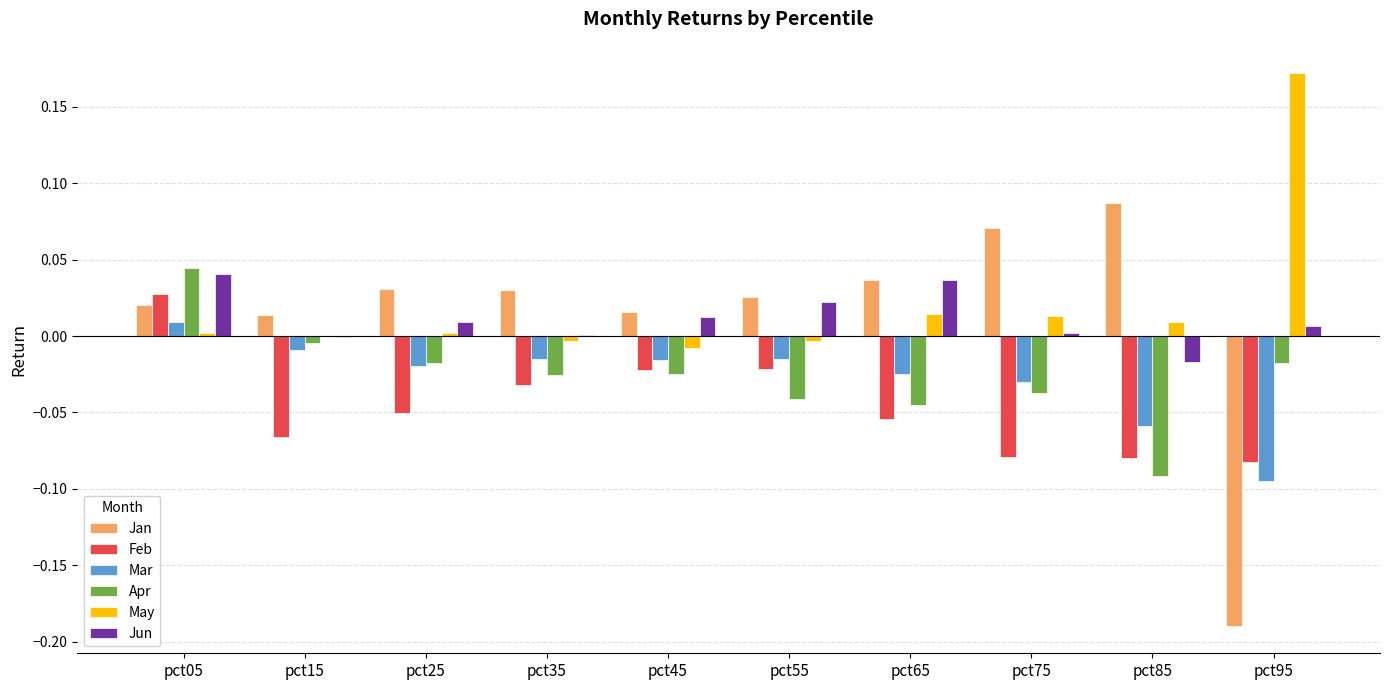

Is it true that May equals 0.0 at pct25?

True